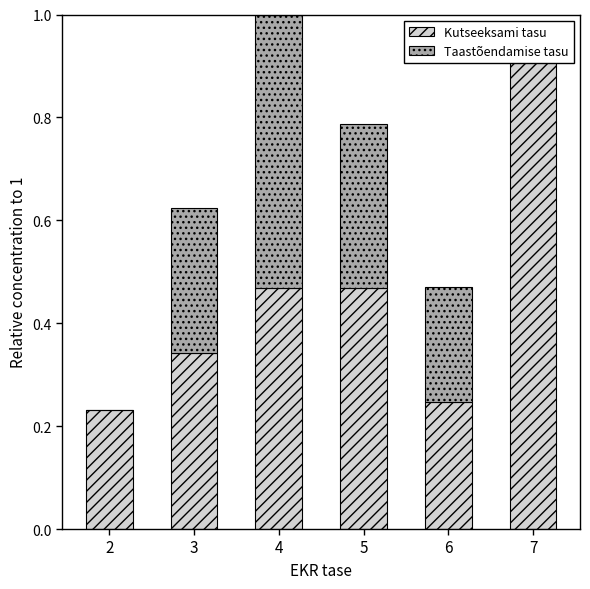

The value of Kutseeksami tasu at 4 is 0.5. True or false?

True